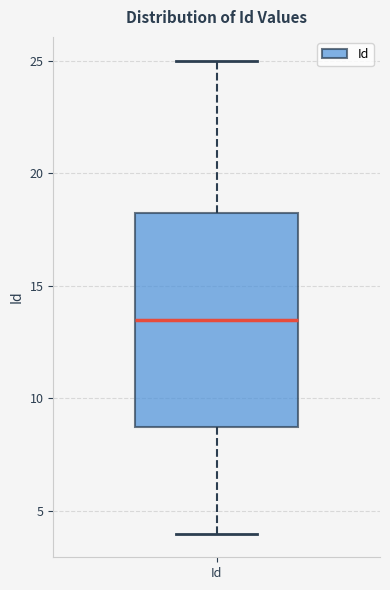

Read this box plot against the y-axis: the position of the median line, the range covered by the box, and the ends of both whiskers. The values are not printed on the chart, so give them approximately, as read against the axis.

median 13.5, box 9.0 to 18.5, whiskers 4.0 to 25.0